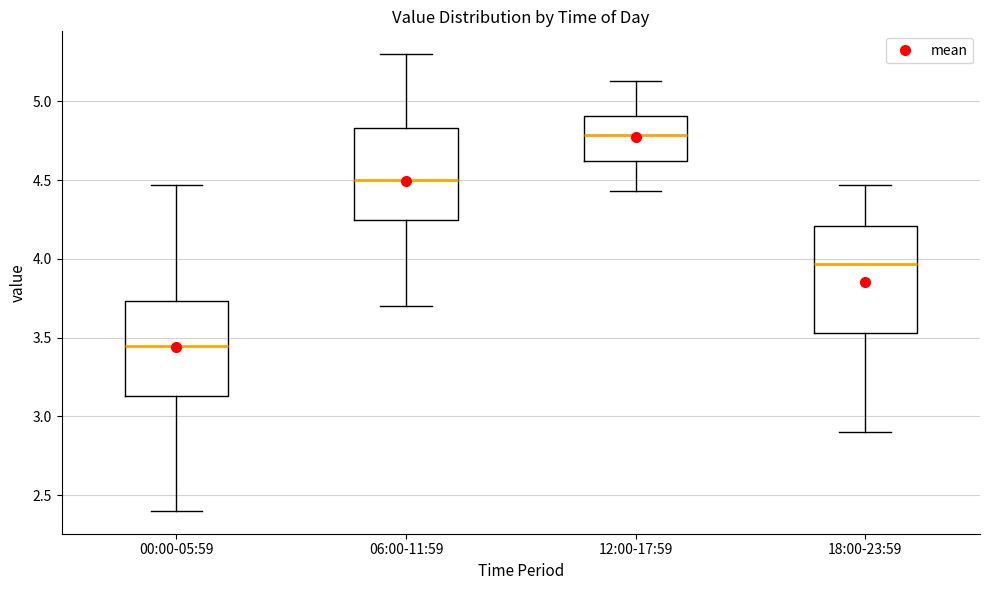

Which box has the lowest median line?

00:00-05:59